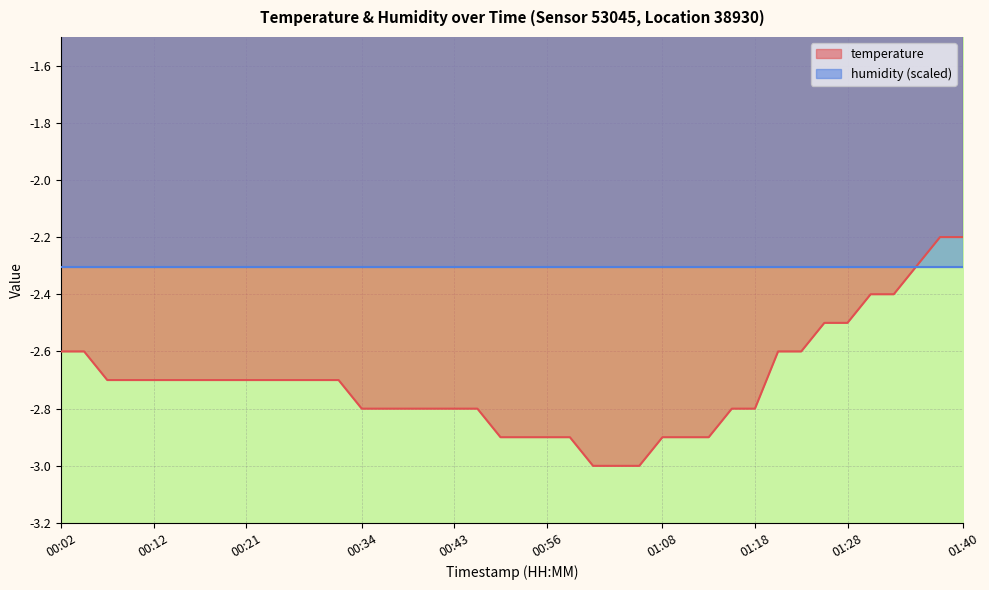

How many data points does each series have?

40